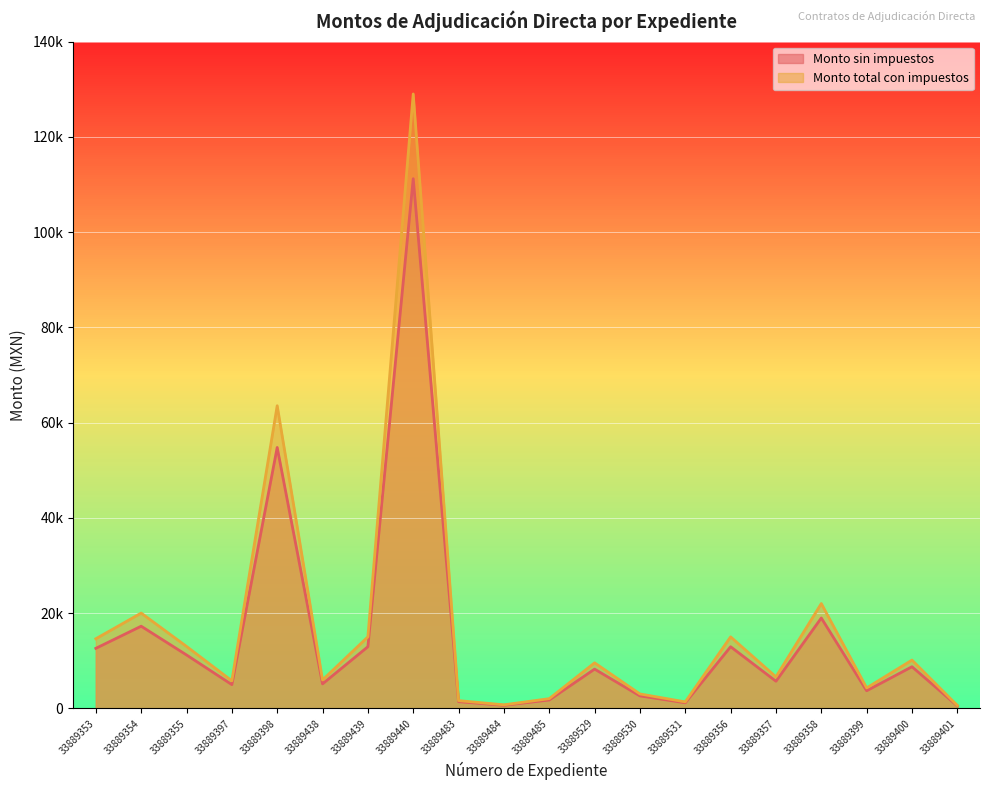

What is the label of the 16th point from the right?

33889398